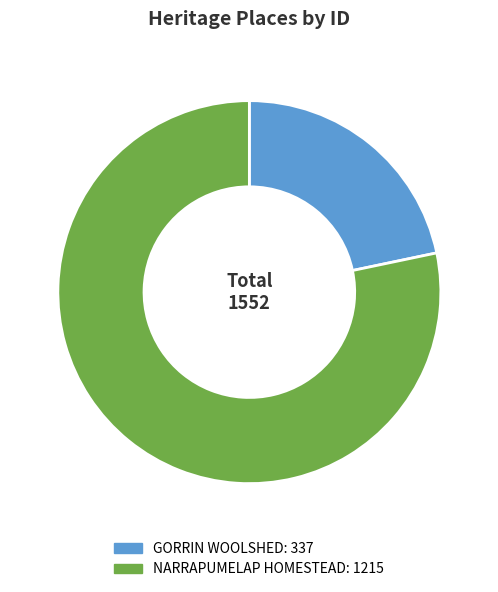

Which has a higher value, GORRIN WOOLSHED or NARRAPUMELAP HOMESTEAD?

NARRAPUMELAP HOMESTEAD